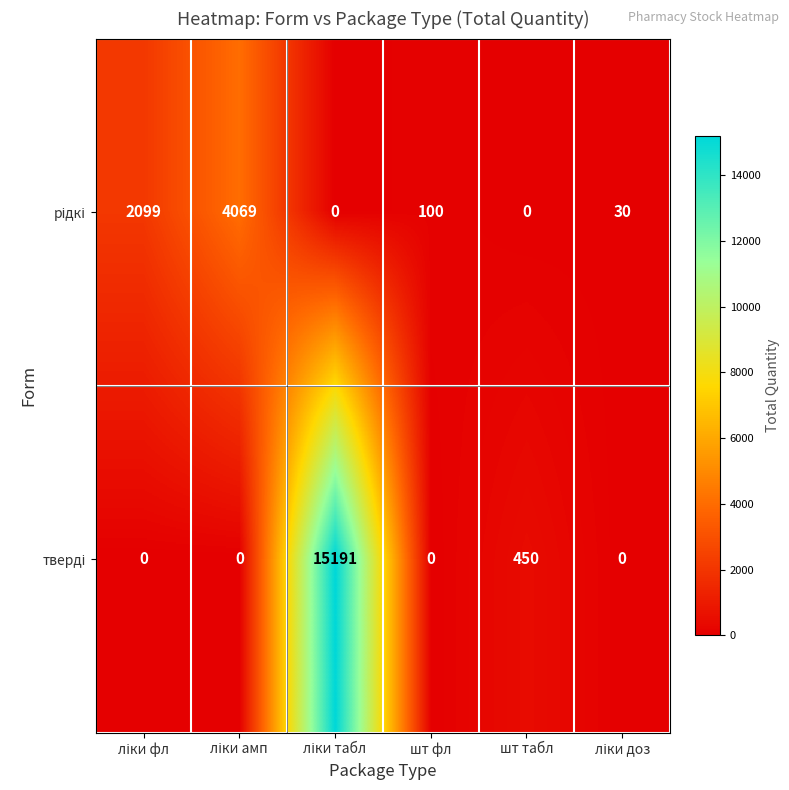

What is the maximum value shown in the chart?

15191